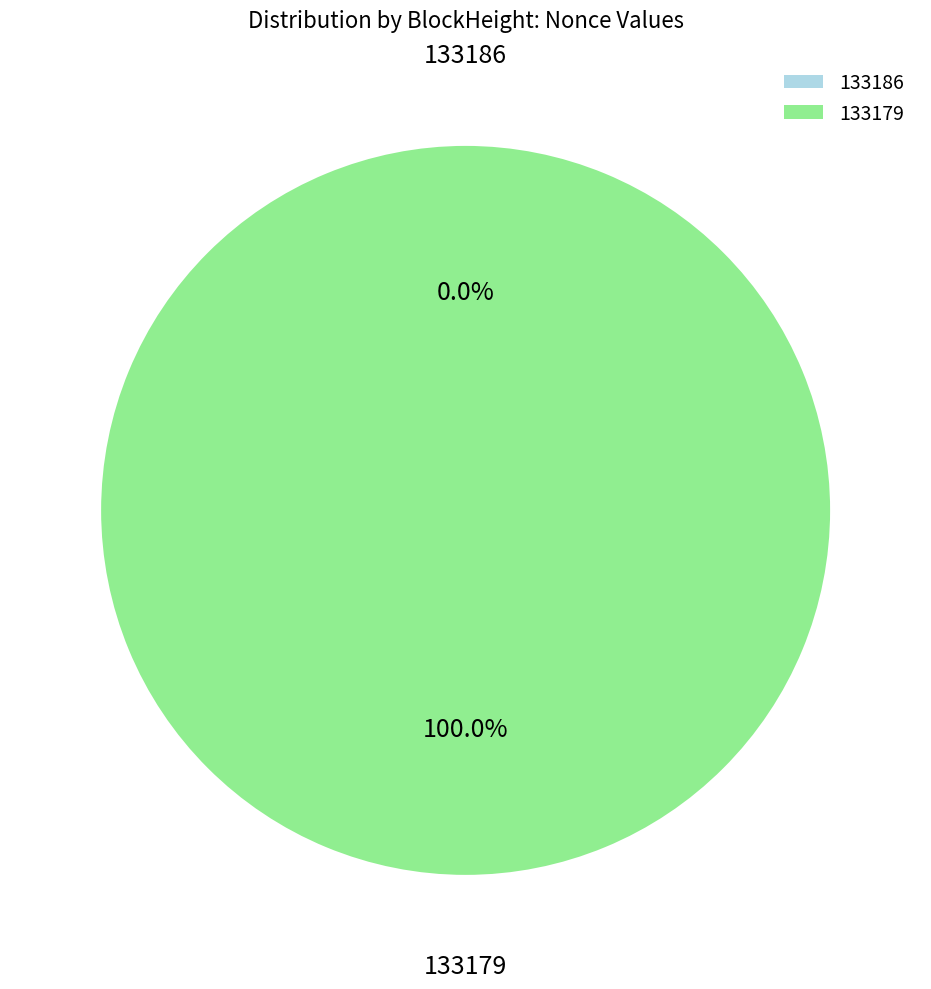

Does any single category account for the majority?

Yes